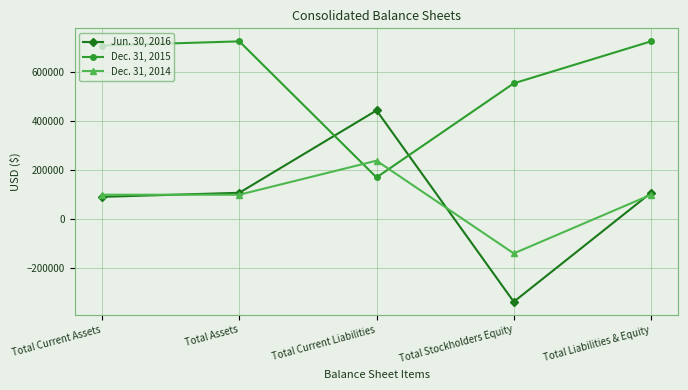

Reading left to right, transcribe all the data shown in this chart.

Jun. 30, 2016: 92054	108607	444833	-336226	108607
Dec. 31, 2015: 709537	726639	171258	555381	726639
Dec. 31, 2014: 100760	100760	239583	-138823	100760